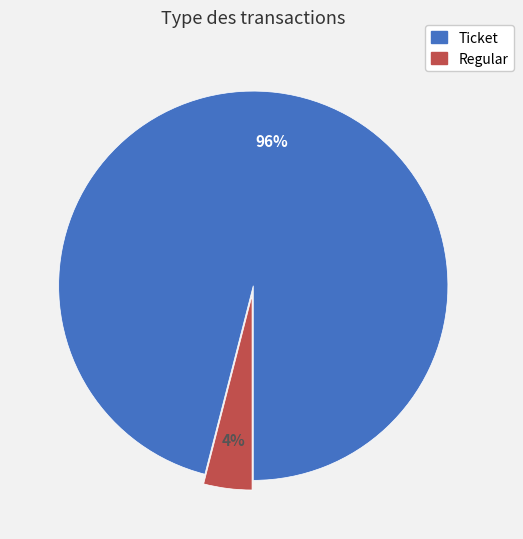

To the nearest percent, what is the difference between the Regular and Ticket slice percentages?

92%